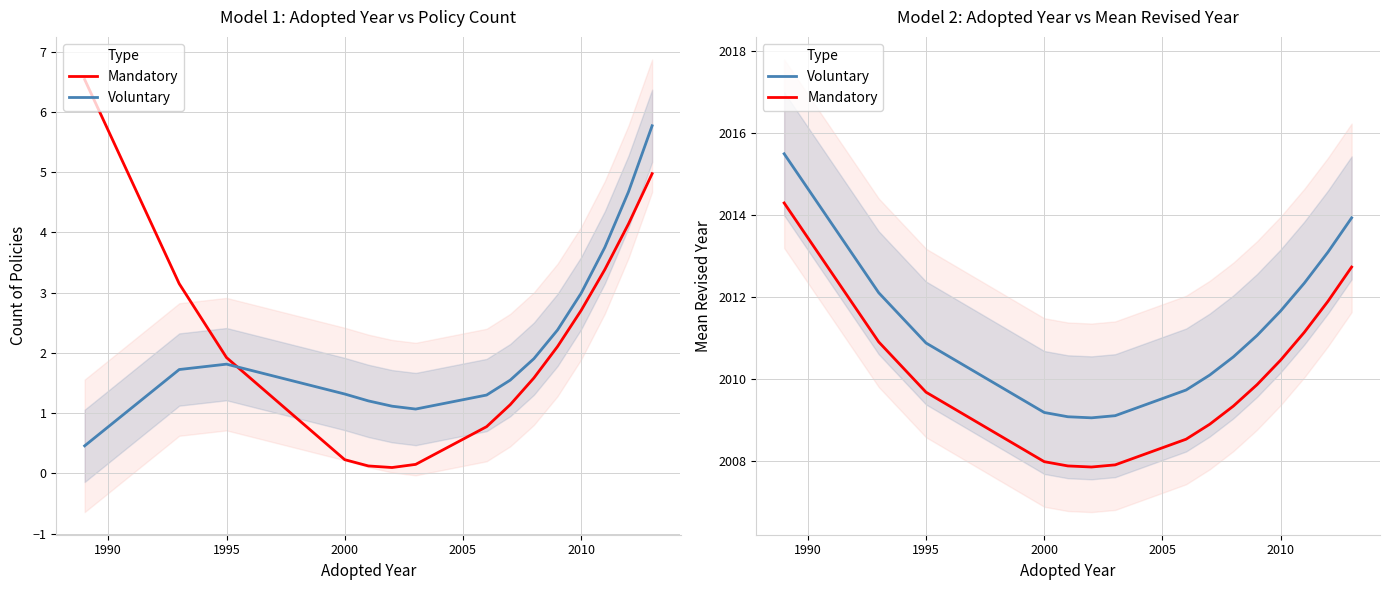

How many data points in Voluntary are less than 2010?

5